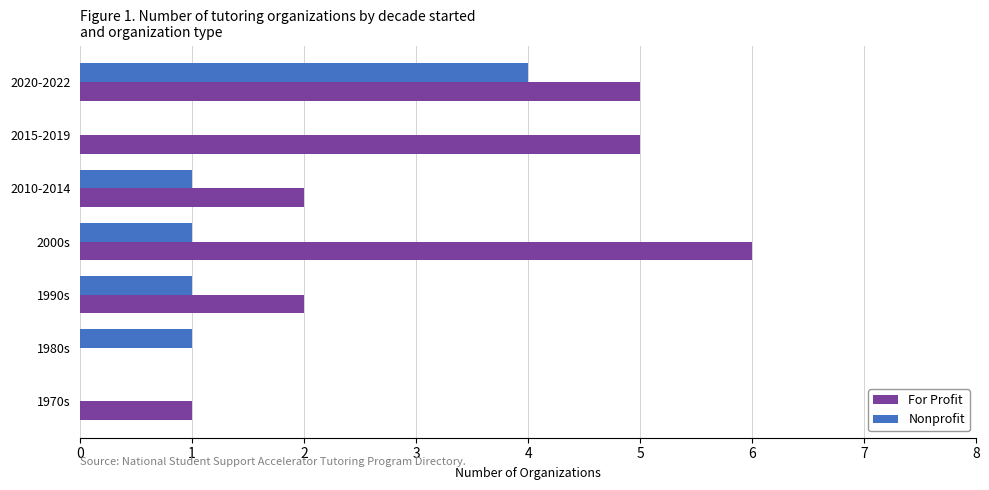

Is the value of Nonprofit at 2010-2014 greater than the value of For Profit at 2015-2019?

No